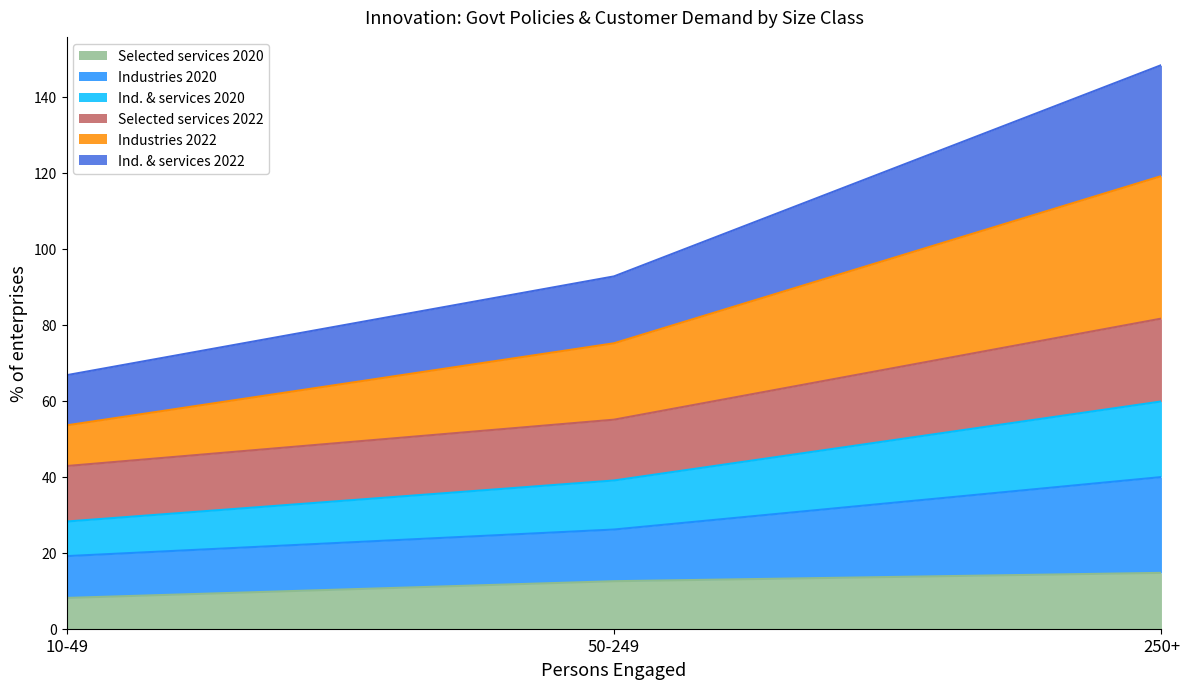

Which category has the highest value across all series?

250+